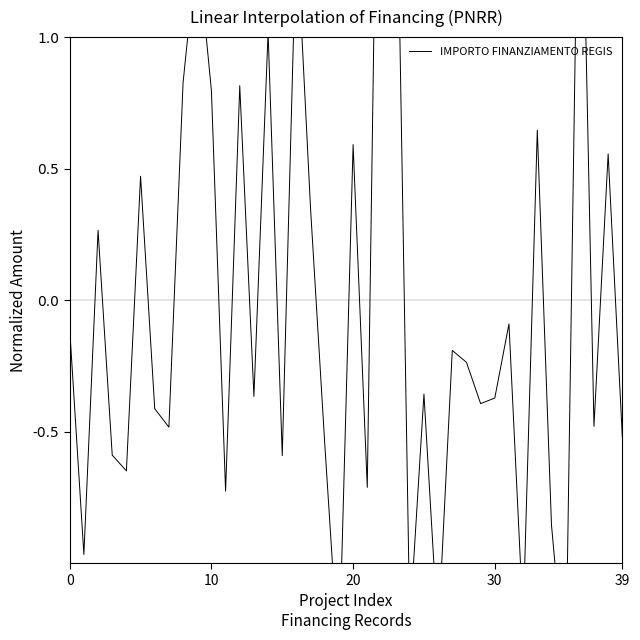

What is the change in value from 22 to 34?

-3.9